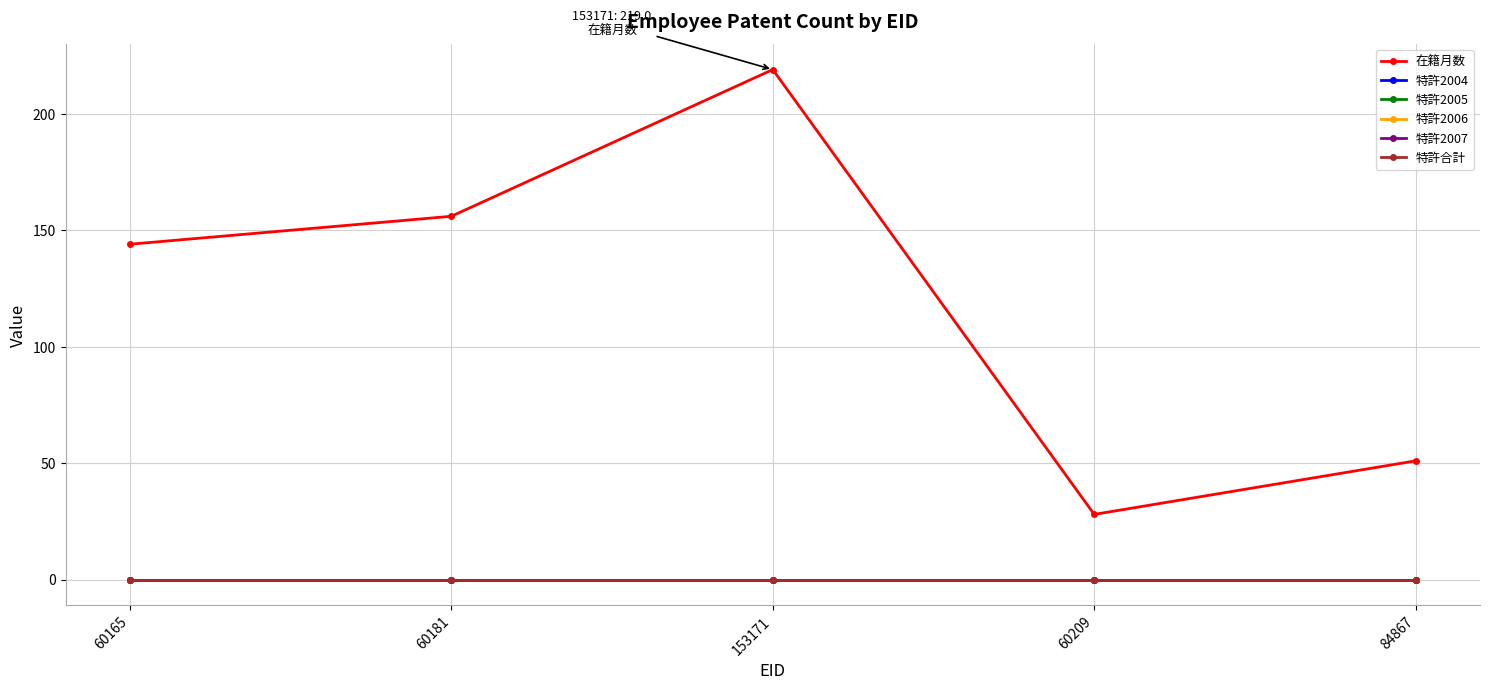

Does the chart have visible grid lines?

Yes